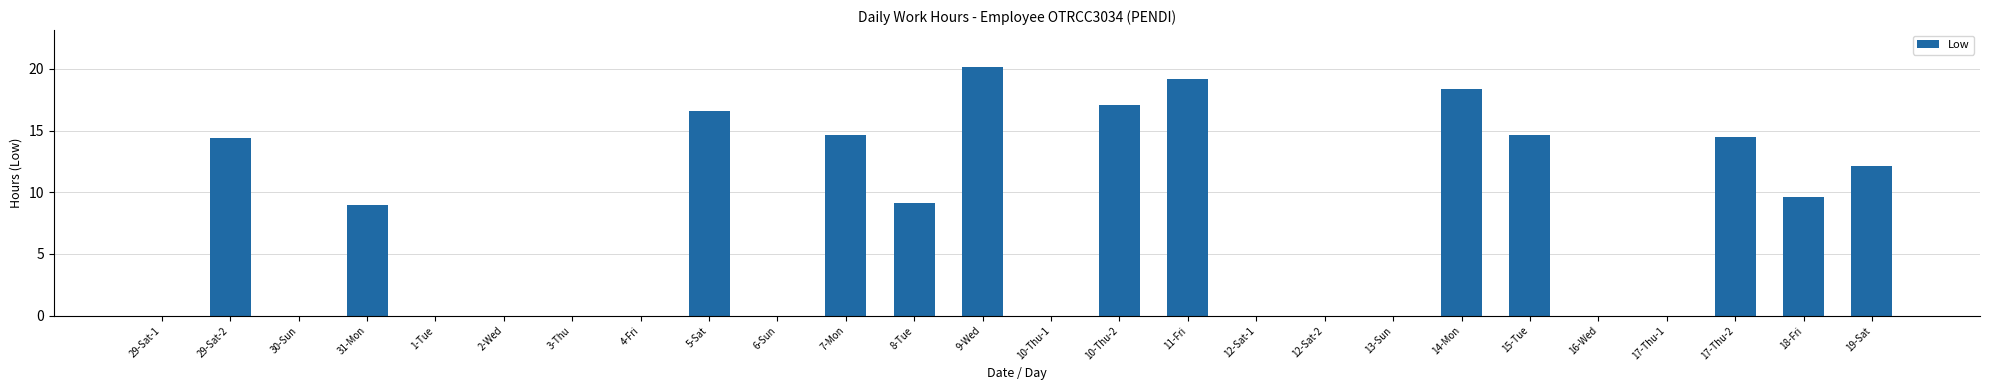

Where does the data first go above 8?

29-Sat-2